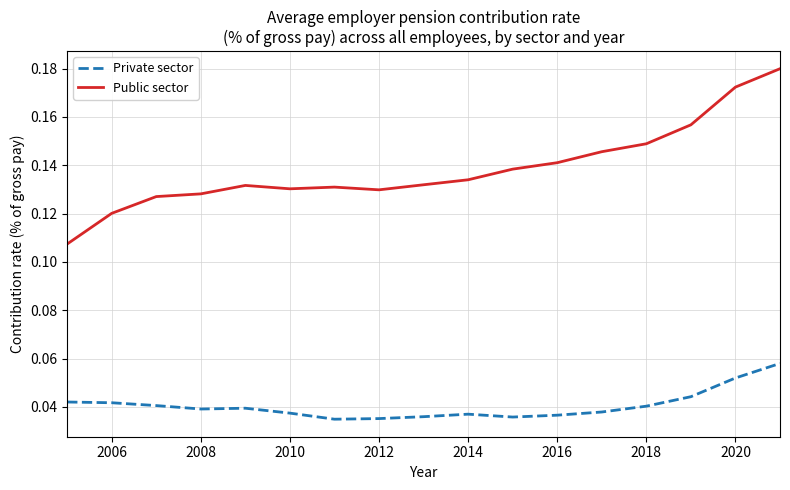

How many lines are shown in the chart?

2